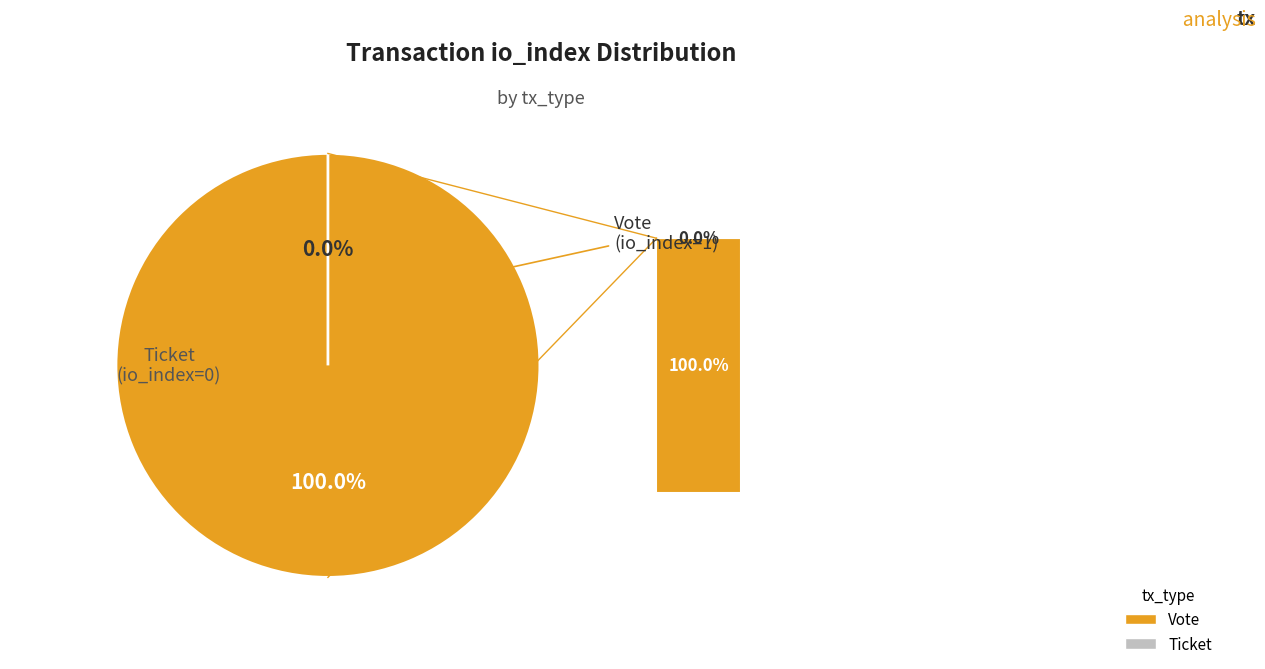

What is the majority slice?

Vote (io_index=1)